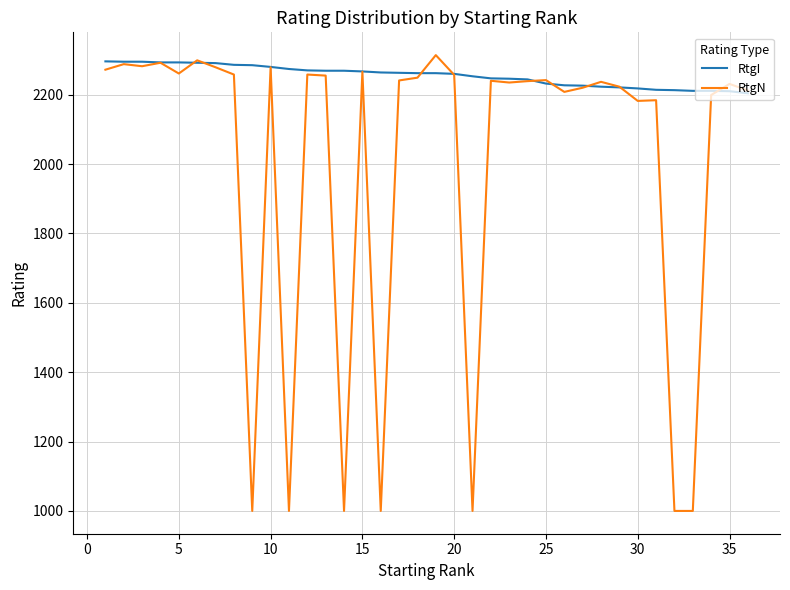

What is the difference between the second highest and minimum values in the RtgI series?

91